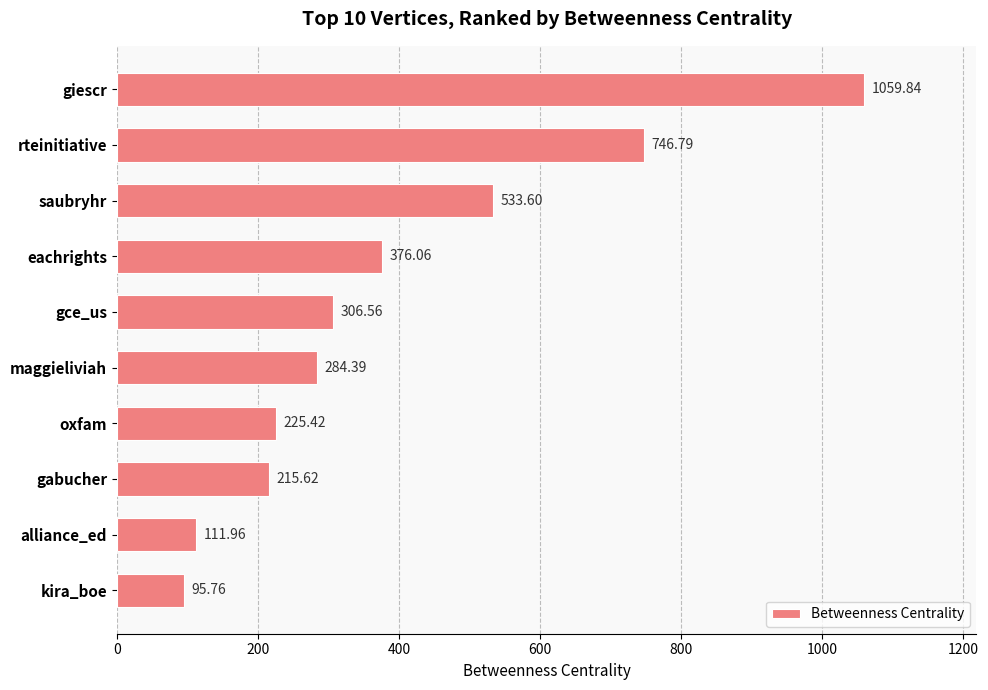

Rank the categories by value from highest to lowest.

giescr, rteinitiative, saubryhr, eachrights, gce_us, maggieliviah, oxfam, gabucher, alliance_ed, kira_boe